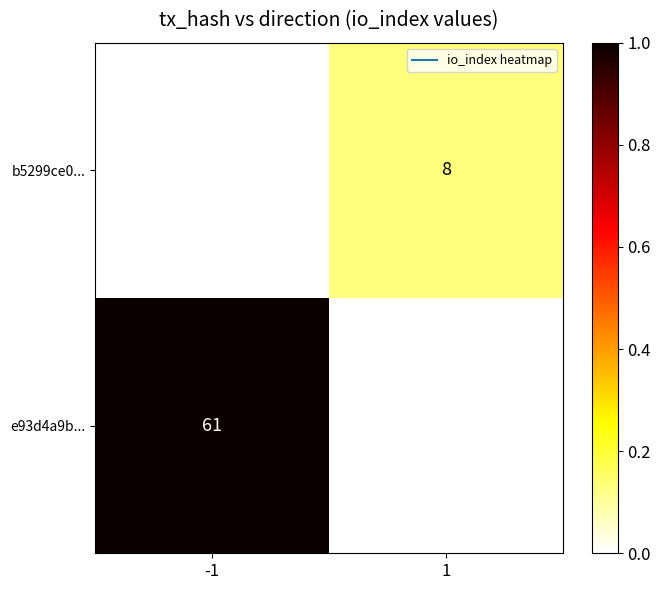

How many distinct data groups are displayed?

2